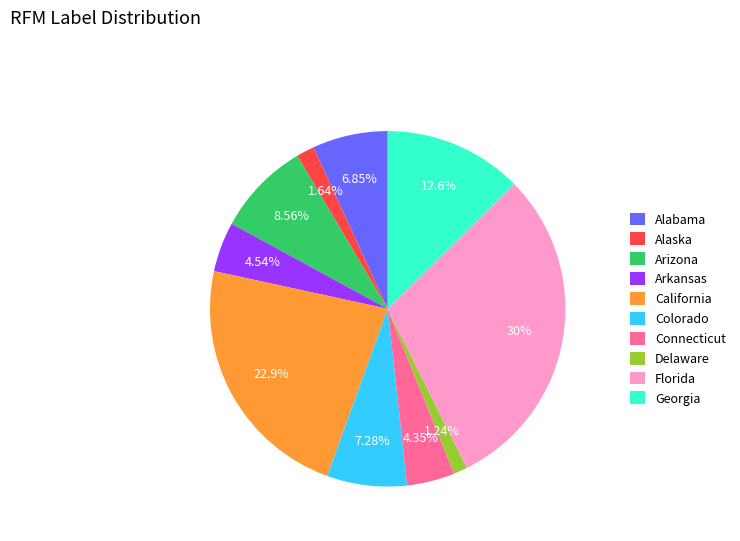

What percentage do Florida and California together represent?

52.9%